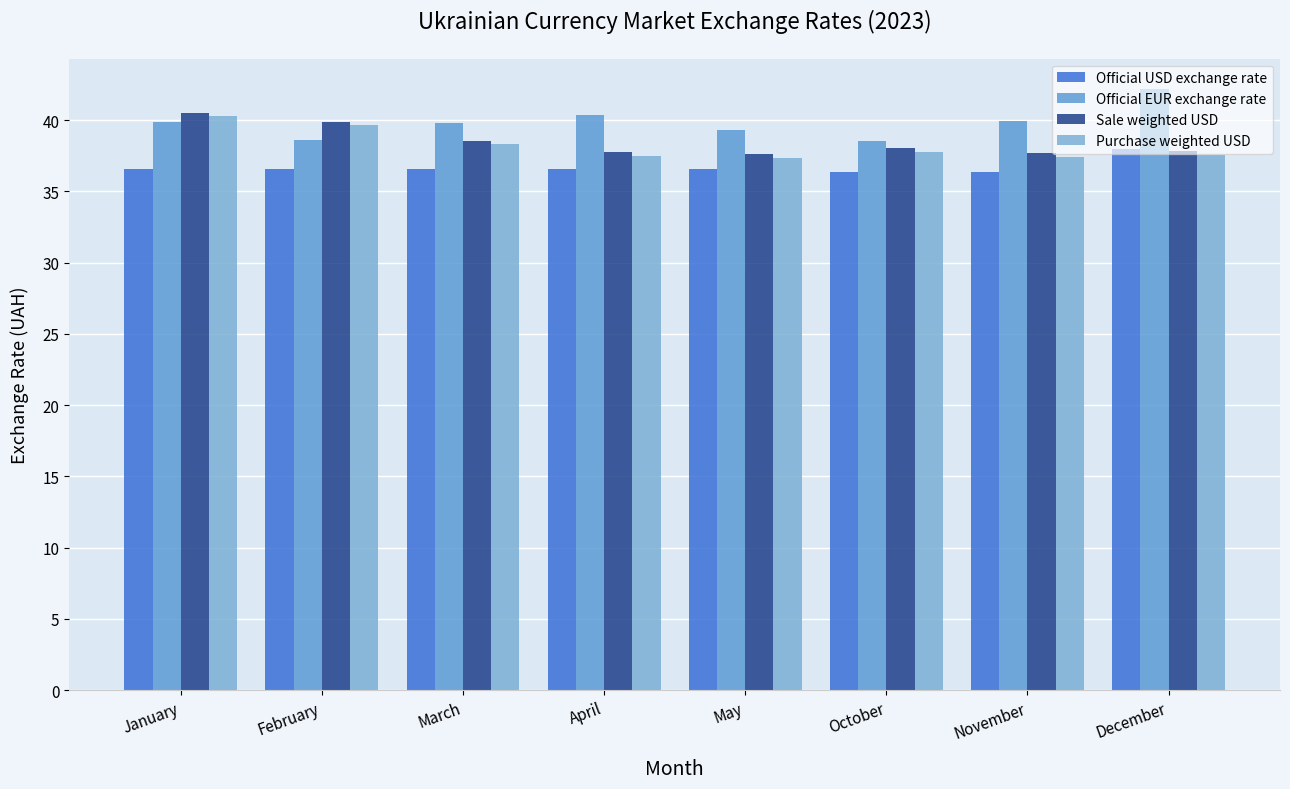

Reading right to left, transcribe all the data shown in this chart.

Official USD exchange rate: December=38.0	November=36.4	October=36.4	May=36.6	April=36.6	March=36.6	February=36.6	January=36.6
Official EUR exchange rate: December=42.2	November=40.0	October=38.6	May=39.3	April=40.3	March=39.8	February=38.6	January=39.9
Sale weighted USD: December=37.8	November=37.7	October=38.0	May=37.6	April=37.8	March=38.6	February=39.9	January=40.5
Purchase weighted USD: December=37.6	November=37.4	October=37.7	May=37.3	April=37.5	March=38.3	February=39.7	January=40.3